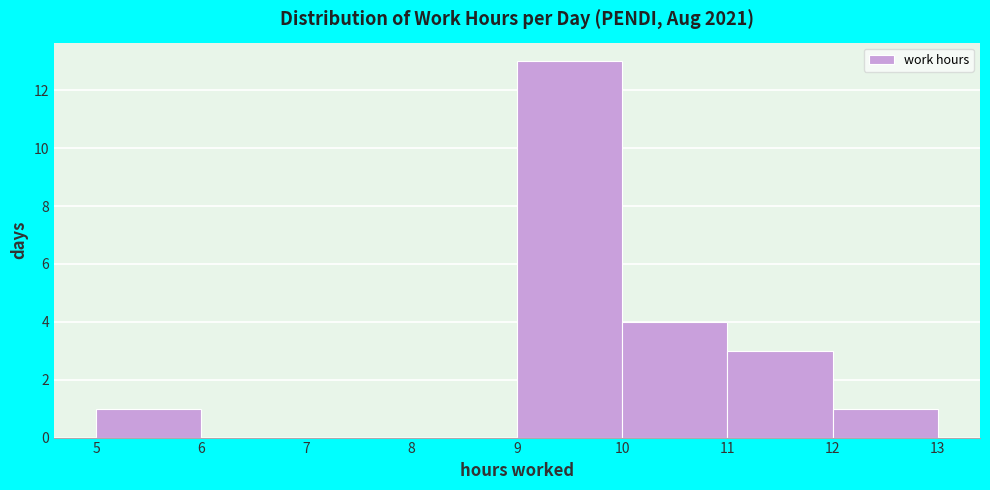

Which range on the x-axis has the tallest bar?

9 to 10